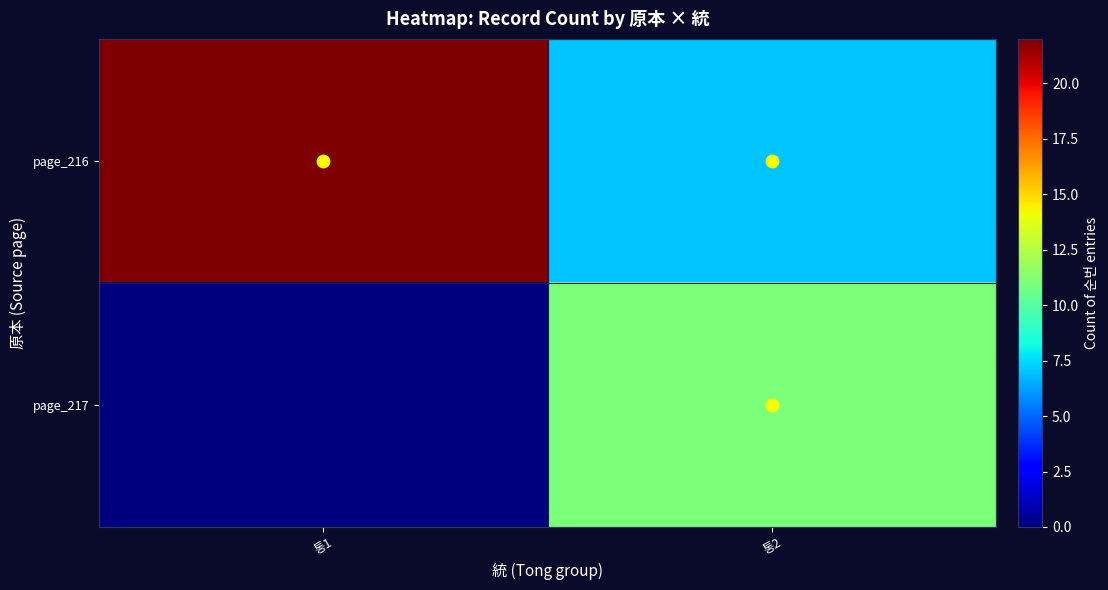

Rank the series by their maximum value, from lowest to highest.

page_217, page_216